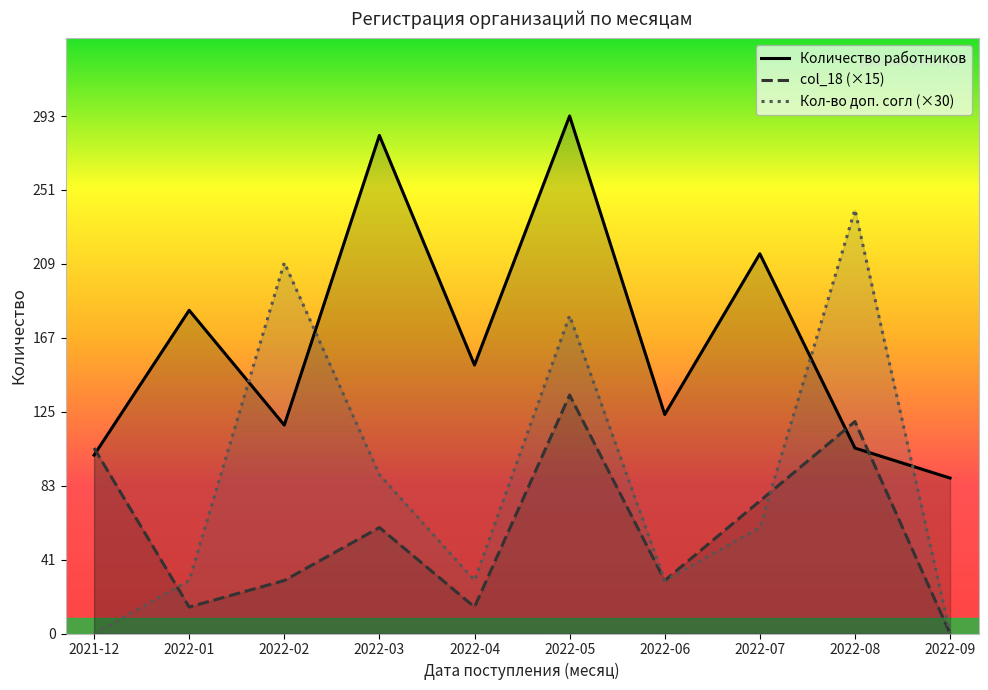

In Количество работников, how many points are lower than both neighbors (excluding endpoints)?

3